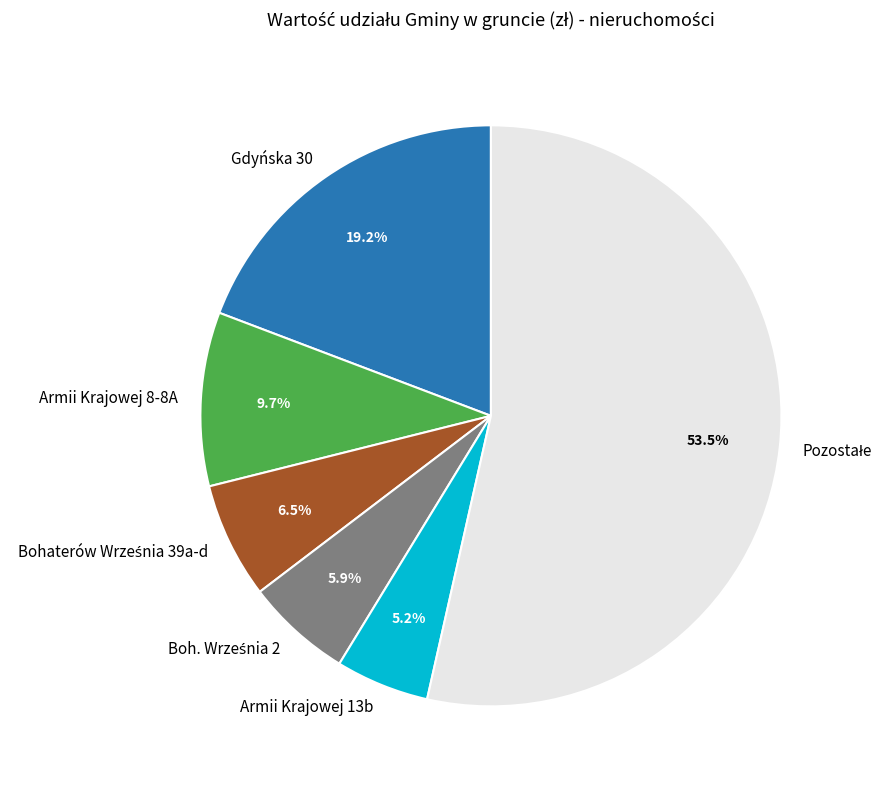

What is the ratio of the value at Armii Krajowej 8-8A to the value at Gdyńska 30?

0.5